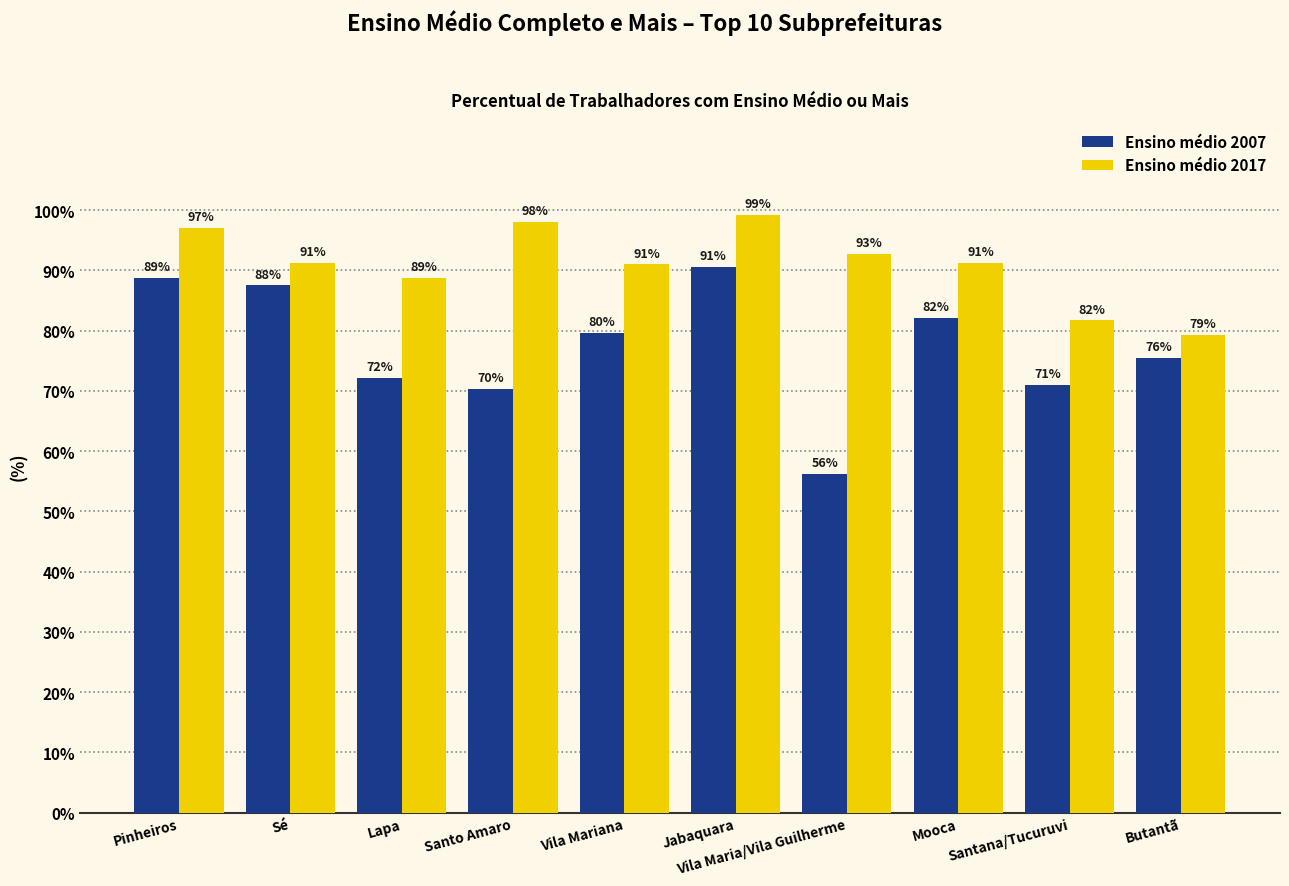

The Ensino médio 2007 series shows 128.9 at Sé. True or false?

False